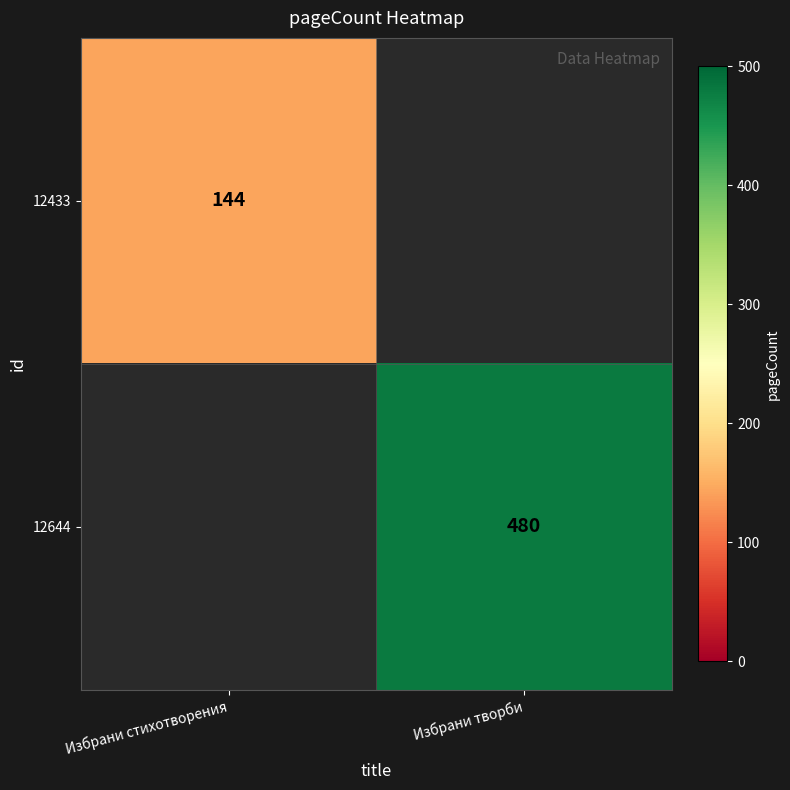

Is the value of 12433 at Избрани стихотворения greater than the value of 12644 at Избрани творби?

No